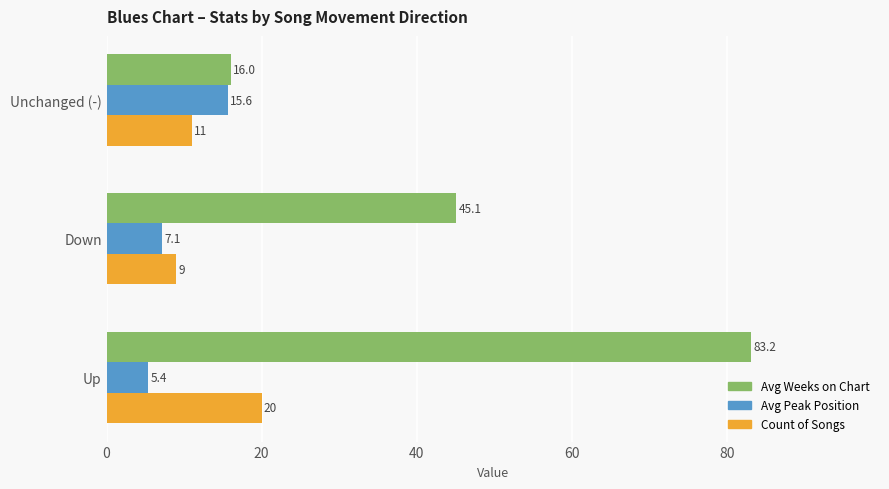

Which series has the largest total across all categories?

Avg Weeks on Chart